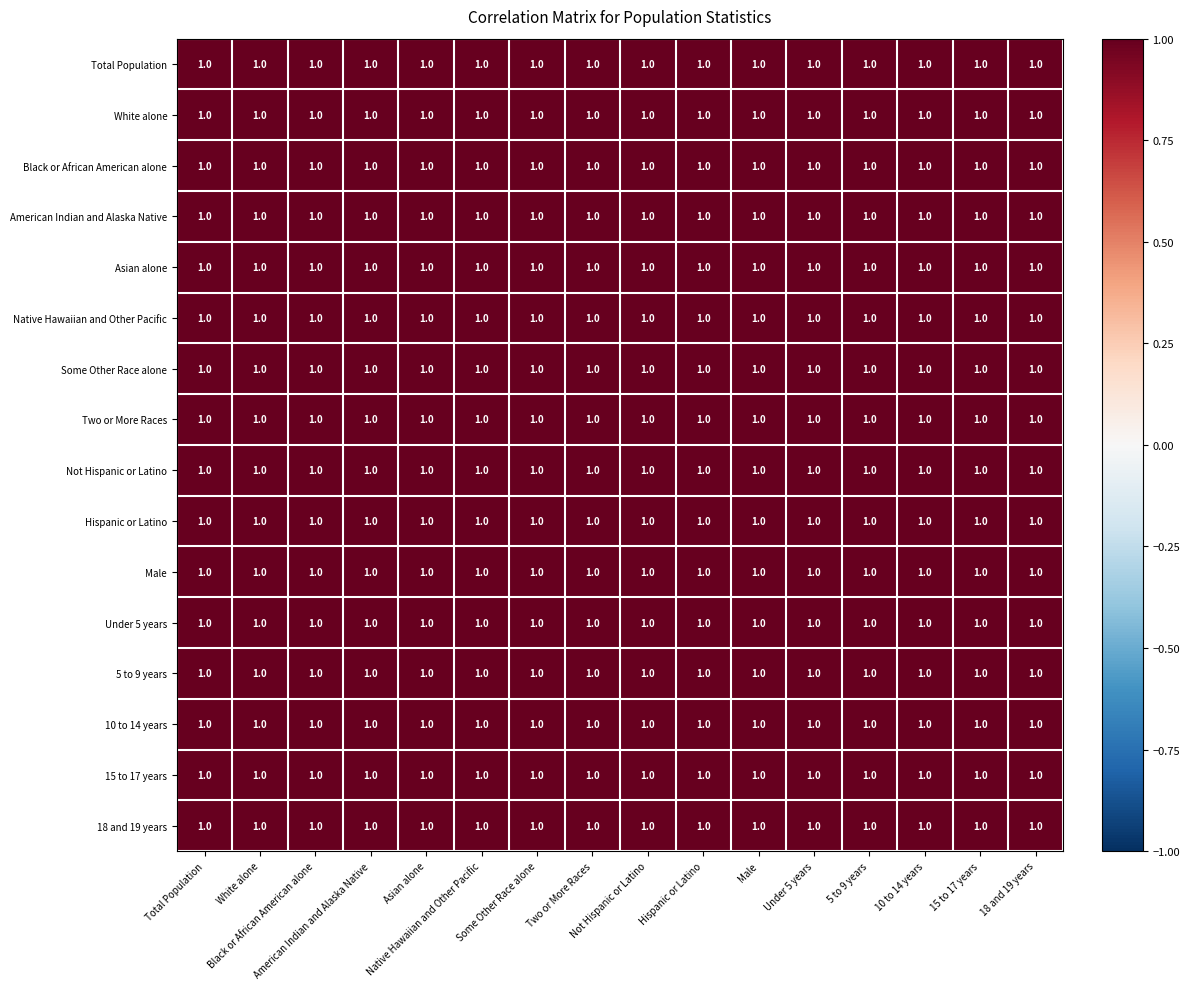

Which label corresponds to the smallest value in the chart?

Not Hispanic or Latino